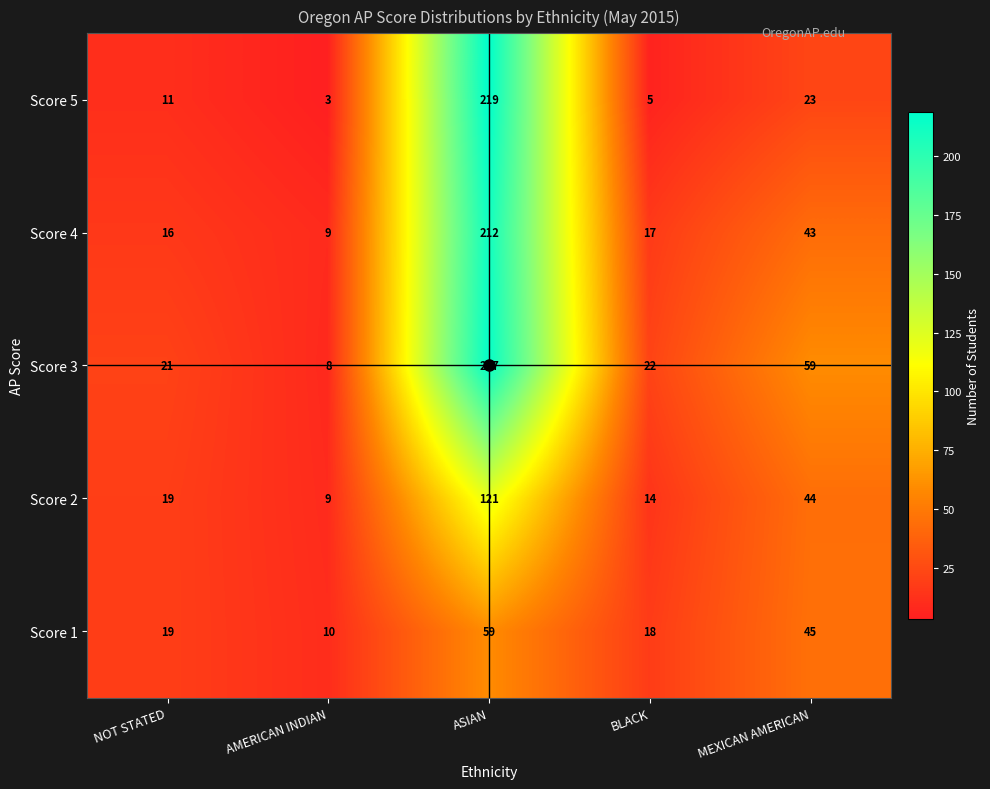

Which series has the largest total across all categories?

Score 3